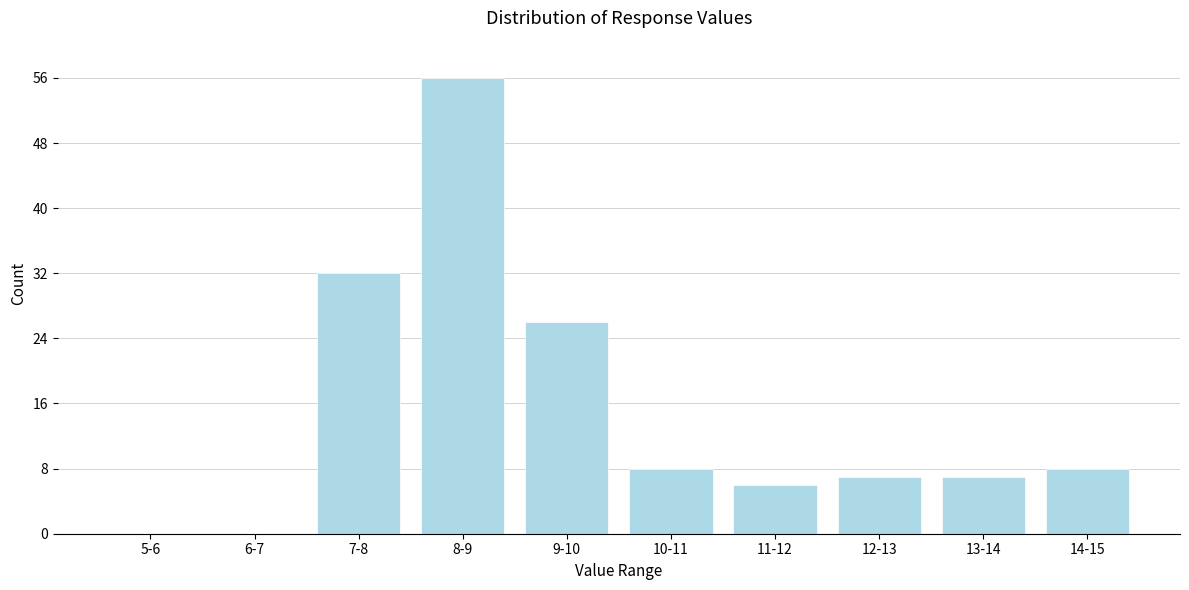

Reading left to right, transcribe all the data shown in this chart.

5-6=0	6-7=0	7-8=32	8-9=56	9-10=26	10-11=8	11-12=6	12-13=7	13-14=7	14-15=8